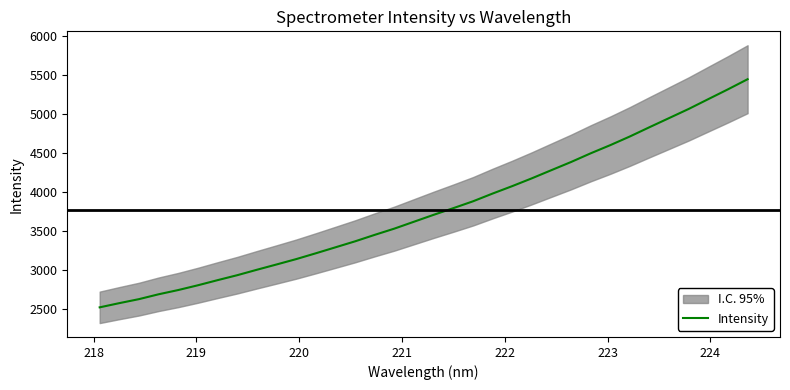

True or false: there are more than 0 points higher than both neighbors.

False